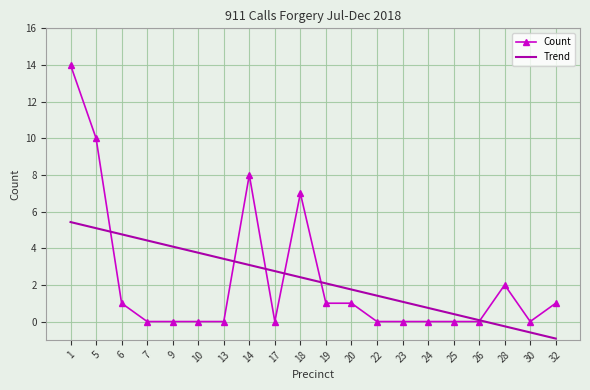

True or false: Count has a value of 10.0 at 5.

True